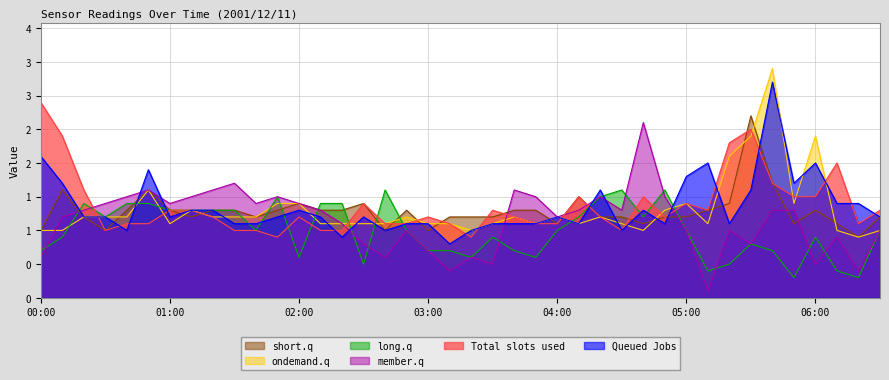

True or false: col_4 has a value of 2.7 at 05:30.

True